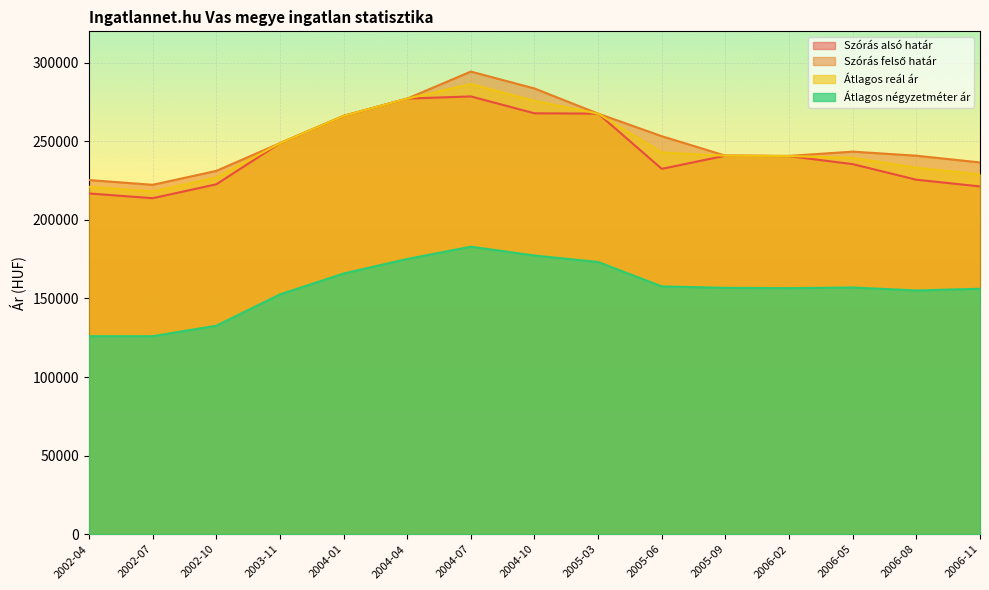

At which category does Átlagos reál ár reach its first local valley?

2002-07